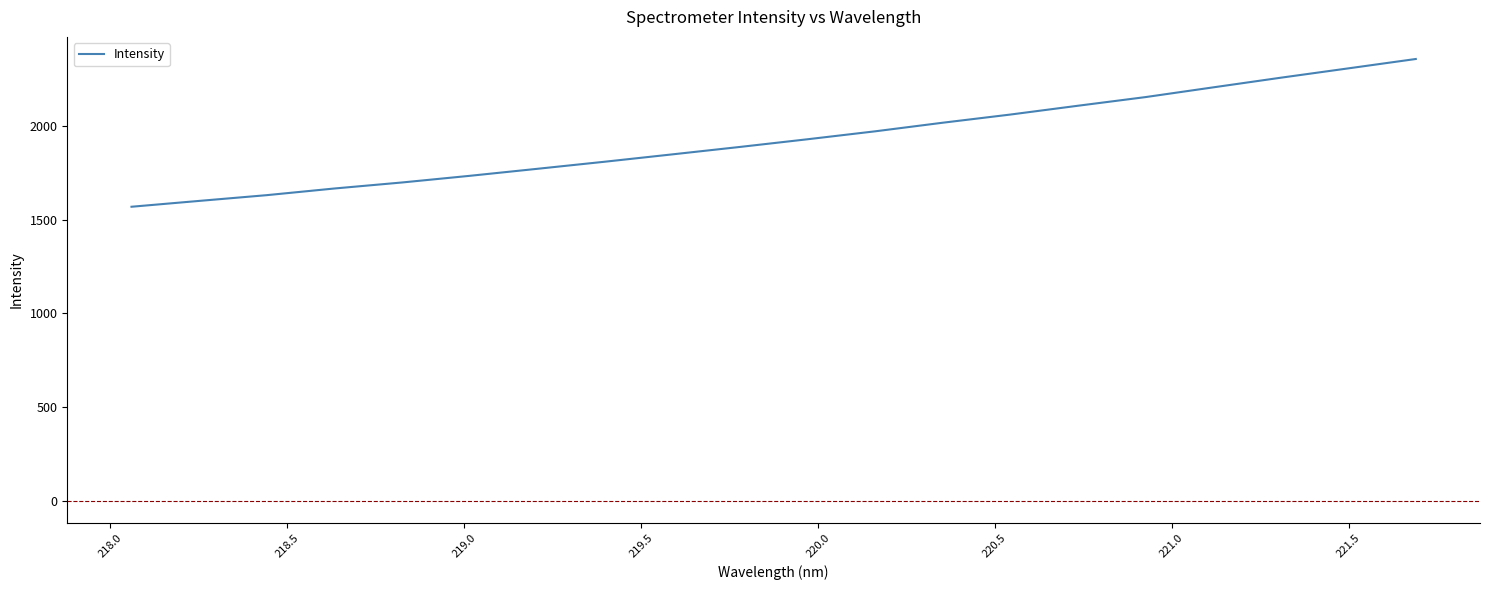

What is the difference between the maximum and minimum values?

787.1